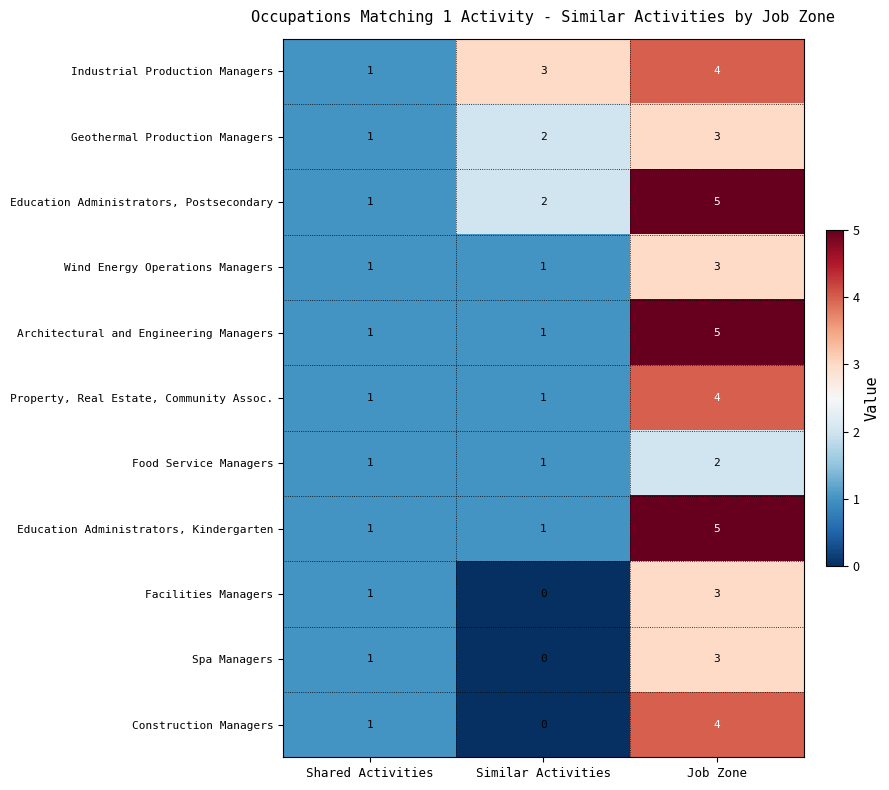

Between Shared Activities and Similar Activities, which series saw the biggest shift?

Industrial Production Managers